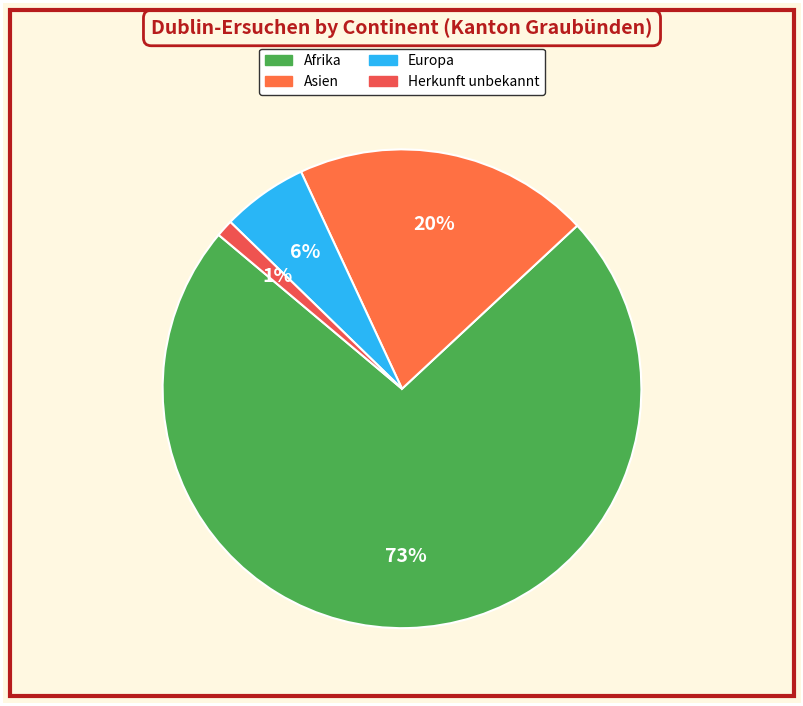

Which slice is the largest?

Afrika